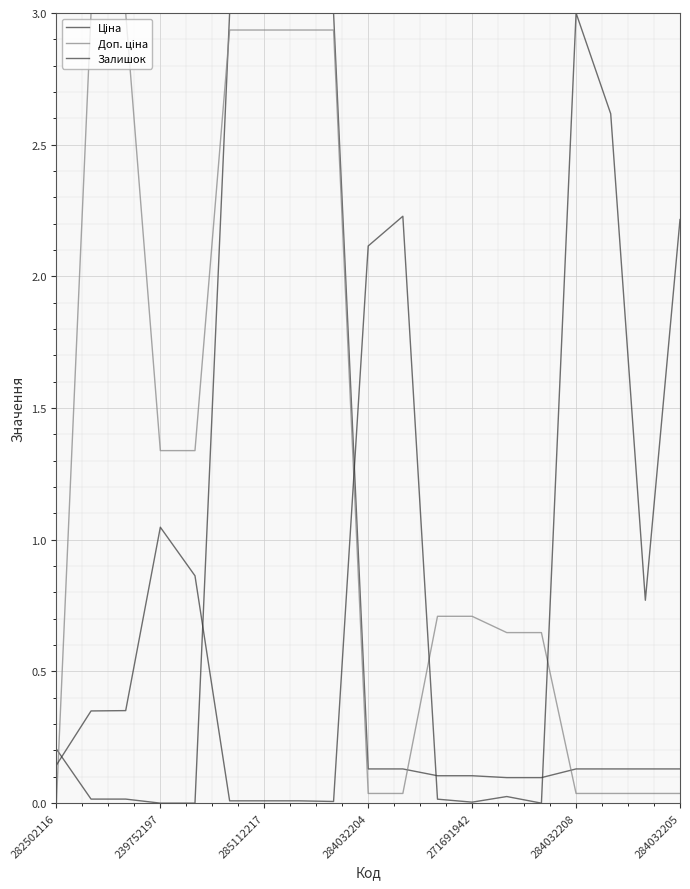

How many categories are shown in the chart?

19